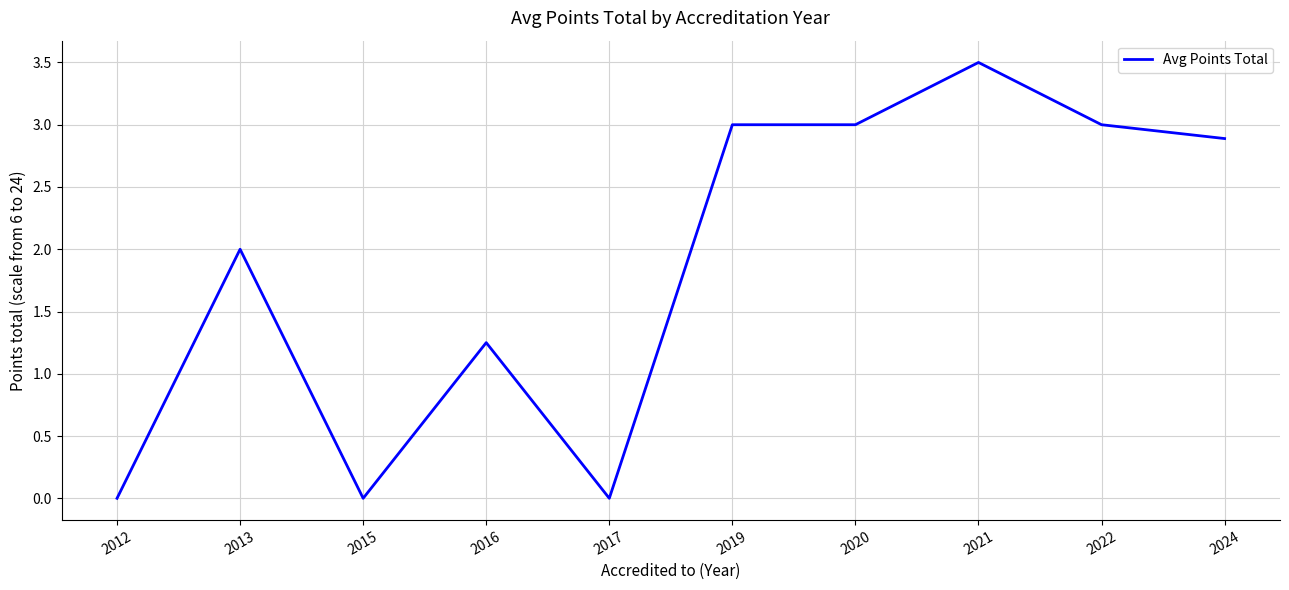

What is the difference between the second highest and second lowest values?

3.0